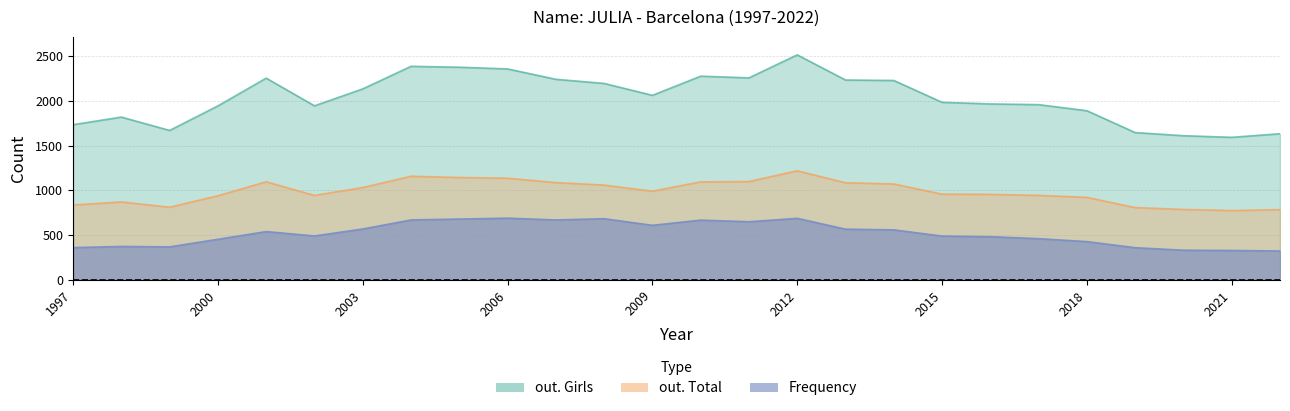

True or false: out. Total and out. Girls intersect in this chart.

False